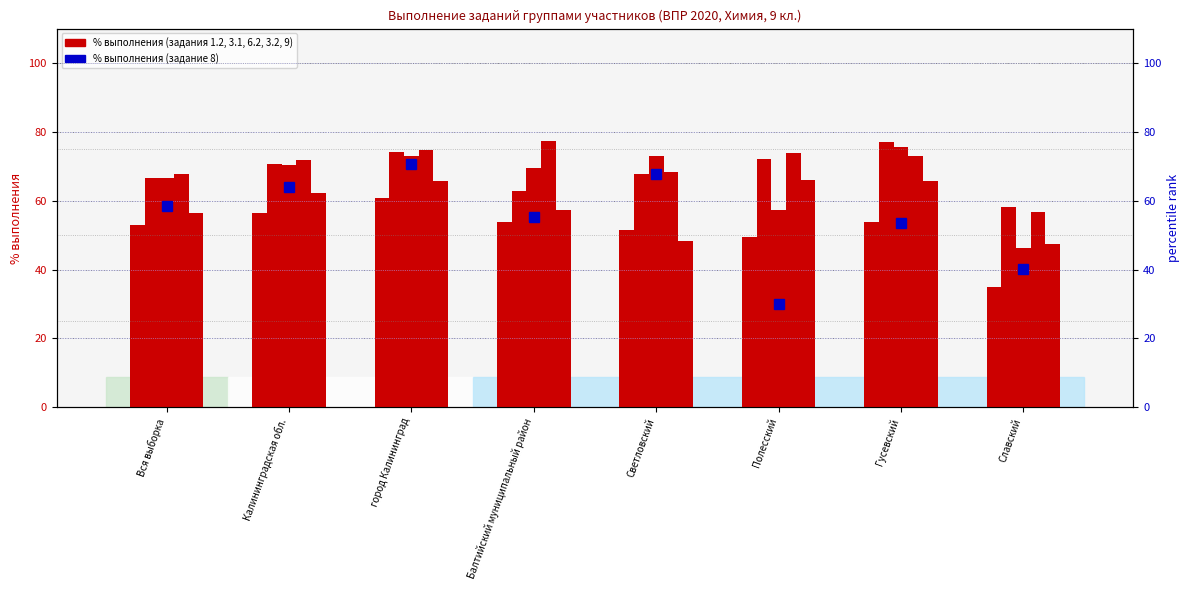

Which category has the highest value in the col_8 (3.1) series?

Гусевский